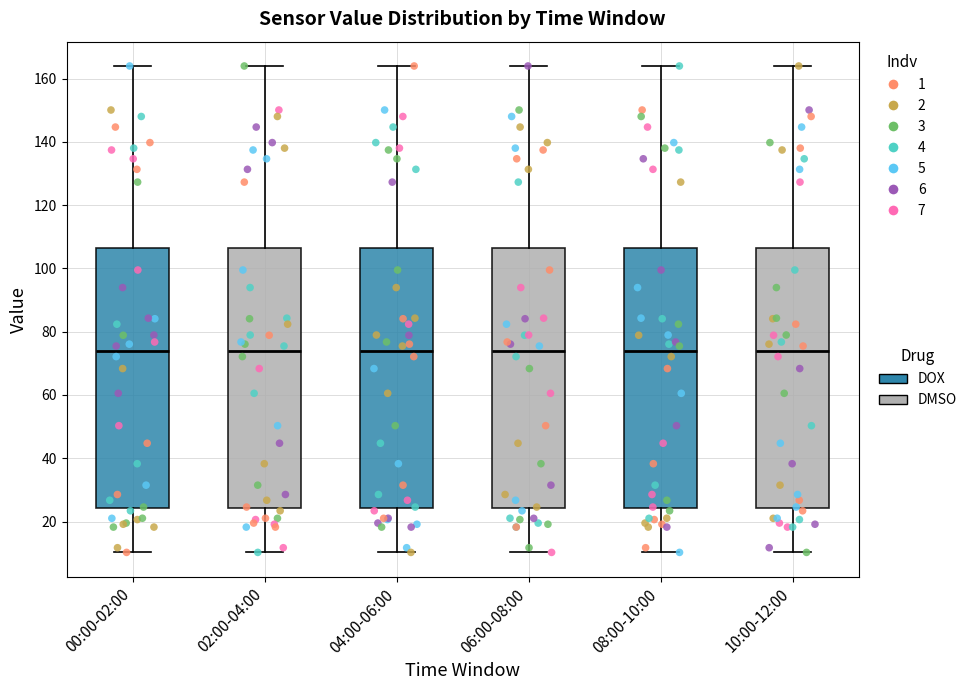

Reading left to right, transcribe this box plot: for each box, give where its median line is, the range the box spans, and where its two whiskers end, as read against the y-axis. The values are not printed on the chart, so give them approximately, as read against the axis.

00:00-02:00: median 74, box 24 to 106, whiskers 10 to 164
02:00-04:00: median 74, box 24 to 106, whiskers 10 to 164
04:00-06:00: median 74, box 24 to 106, whiskers 10 to 164
06:00-08:00: median 74, box 24 to 106, whiskers 10 to 164
08:00-10:00: median 74, box 24 to 106, whiskers 10 to 164
10:00-12:00: median 74, box 24 to 106, whiskers 10 to 164